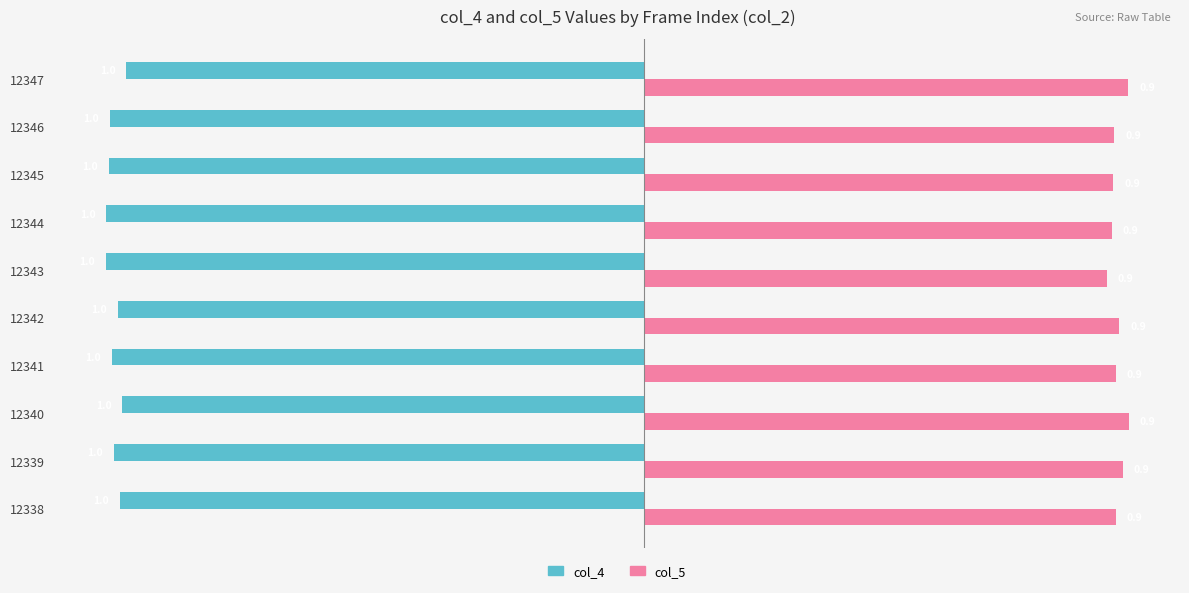

Rank the series by their maximum value, from highest to lowest.

col_5, col_4